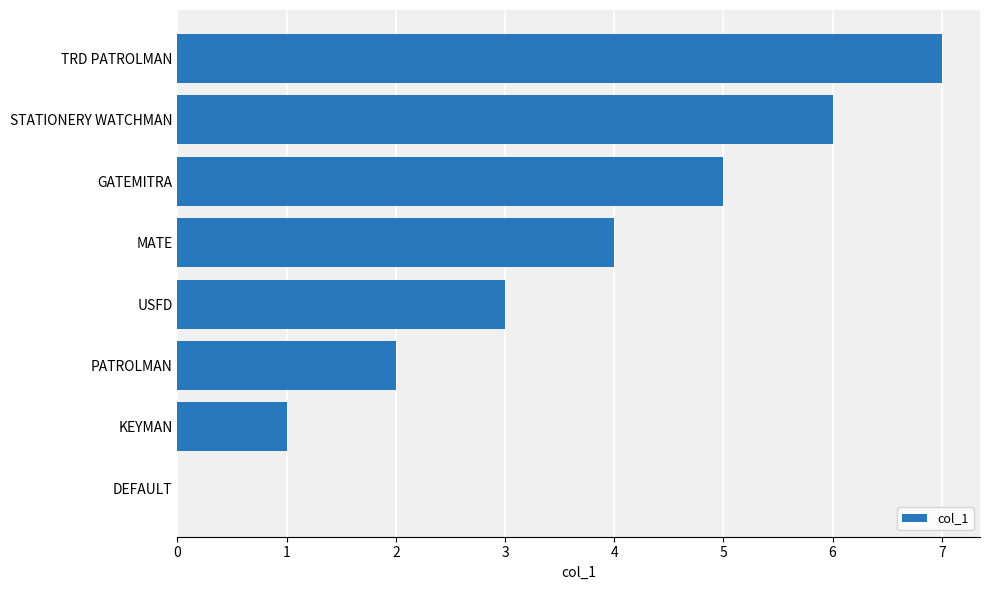

What is the change in value from USFD to MATE?

+1